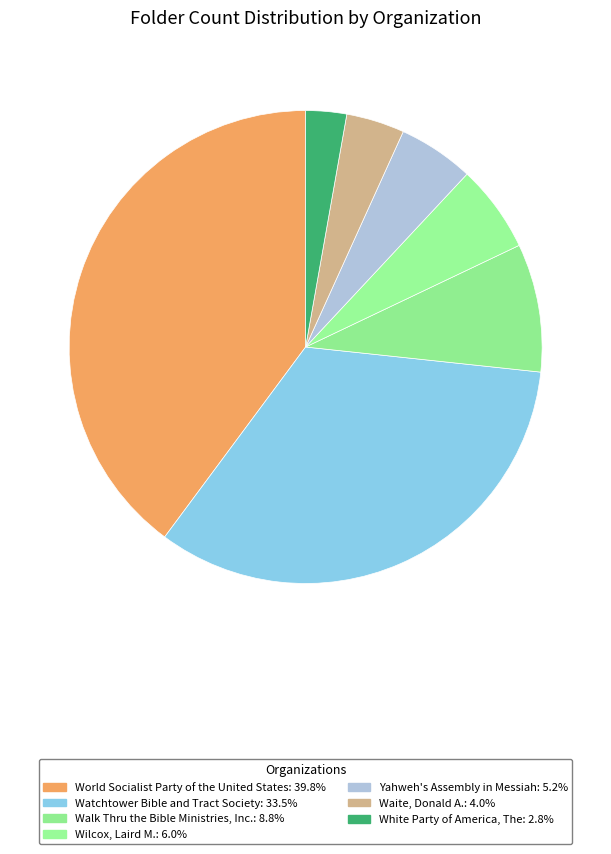

Is the sum of Watchtower Bible and Tract Society and Wilcox, Laird M. greater than half?

No